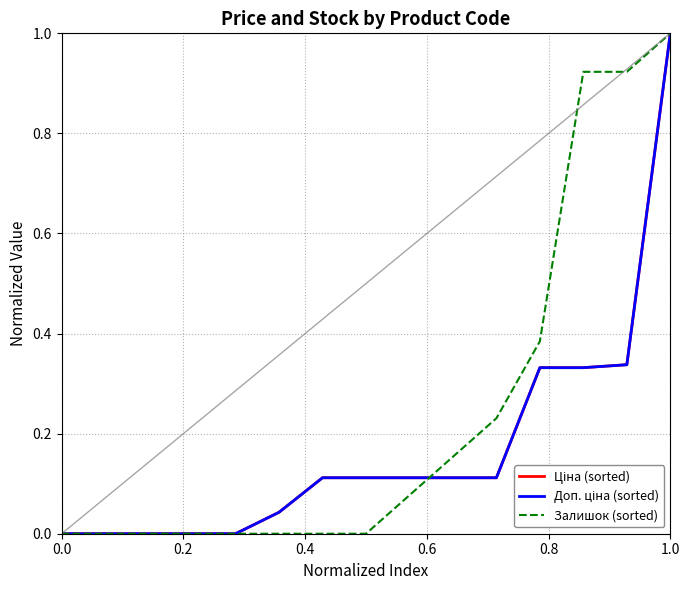

Is this an area chart (filled region under the line)?

No